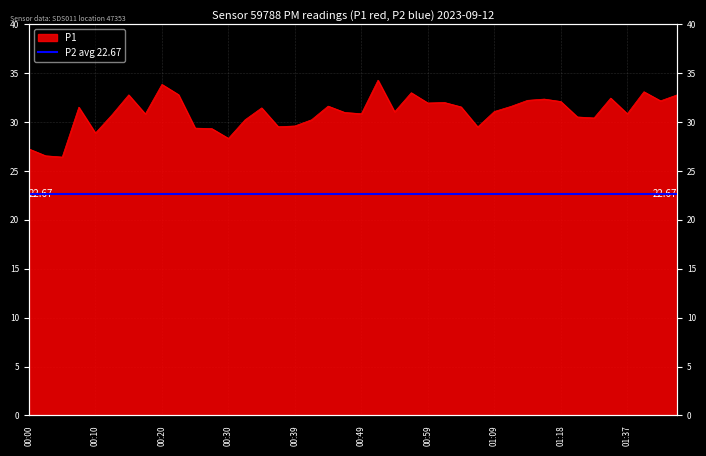

Reading right to left, list all the values displayed in this chart.

32.8	32.2	33.1	30.9	32.5	30.4	30.5	32.1	32.4	32.2	31.6	31.1	29.5	31.6	32.0	31.9	33.0	31.1	34.3	30.9	31.0	31.6	30.2	29.6	29.5	31.4	30.2	28.3	29.3	29.4	32.8	33.9	30.8	32.8	30.8	28.9	31.5	26.4	26.6	27.2